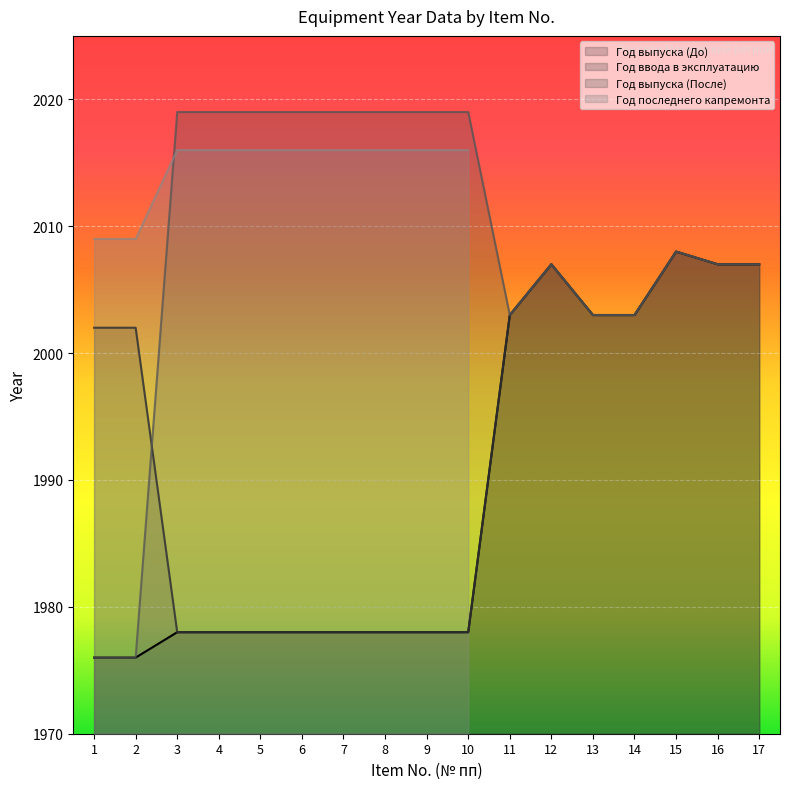

How many values in the Год ввода в эксплуатацию series exceed 2002?

7